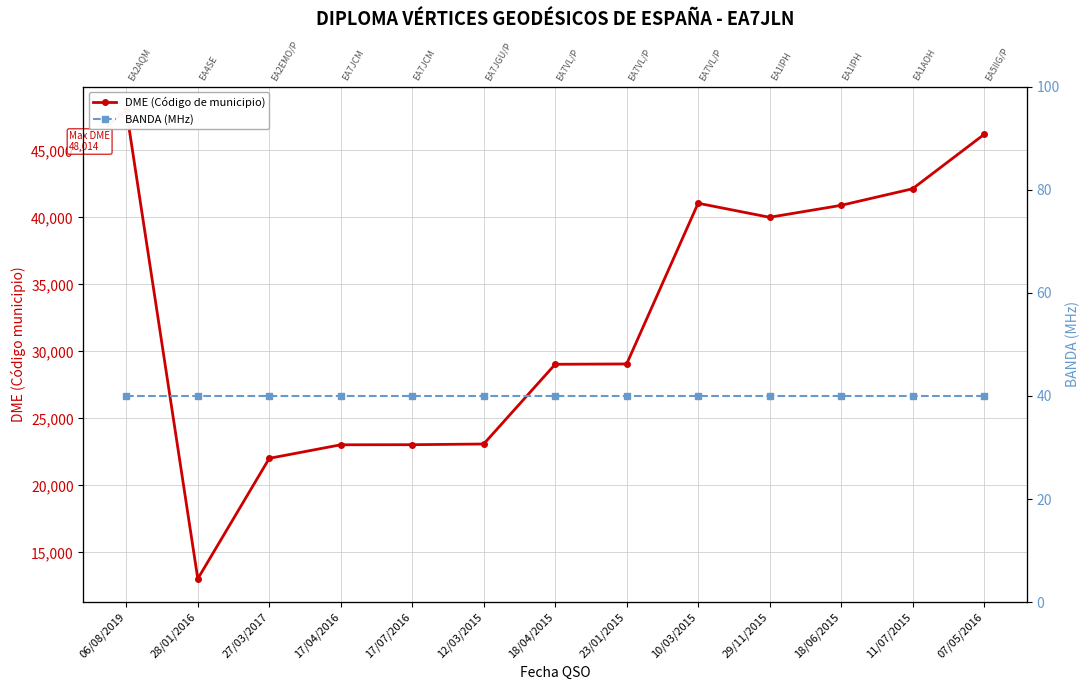

Reading left to right, what are all the values shown in this chart?

DME (Código de municipio): 06/08/2019=48014	28/01/2016=13035	27/03/2017=22023	17/04/2016=23034	17/07/2016=23041	12/03/2015=23092	18/04/2015=29042	23/01/2015=29067	10/03/2015=41061	29/11/2015=40013	18/06/2015=40905	11/07/2015=42141	07/05/2016=46194
BANDA (MHz): 06/08/2019=40	28/01/2016=40	27/03/2017=40	17/04/2016=40	17/07/2016=40	12/03/2015=40	18/04/2015=40	23/01/2015=40	10/03/2015=40	29/11/2015=40	18/06/2015=40	11/07/2015=40	07/05/2016=40